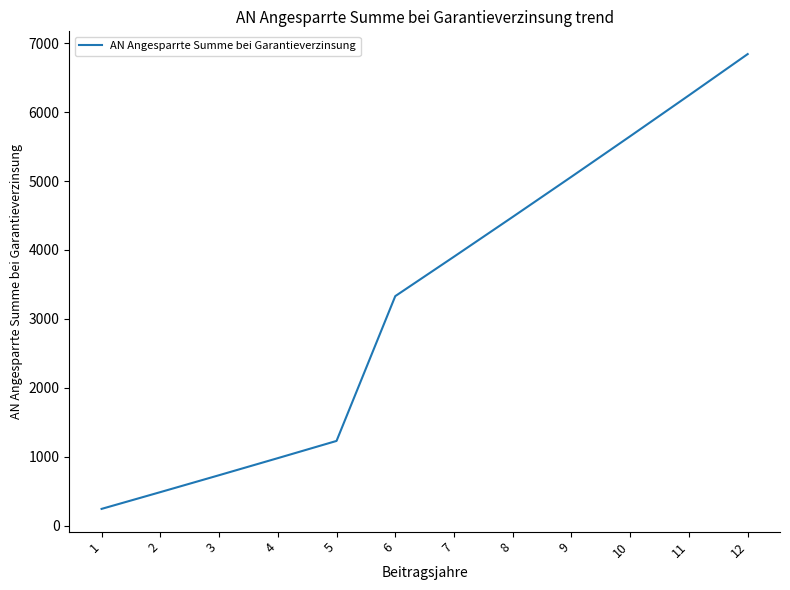

List the labels in order of value, smallest first.

1, 2, 3, 4, 5, 6, 7, 8, 9, 10, 11, 12